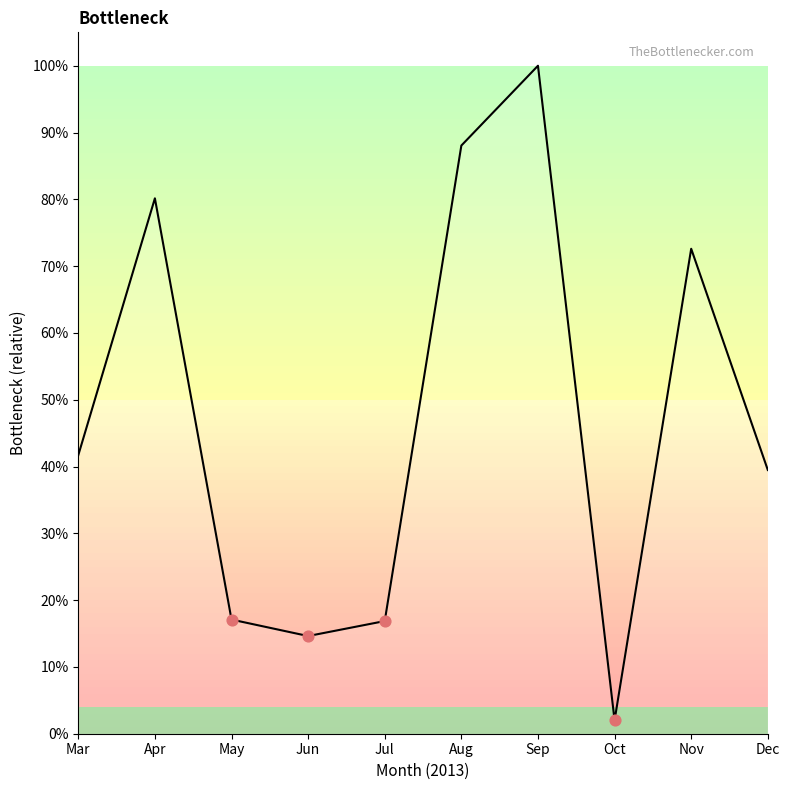

What is the ratio of the value at Apr to the value at Mar?

1.9